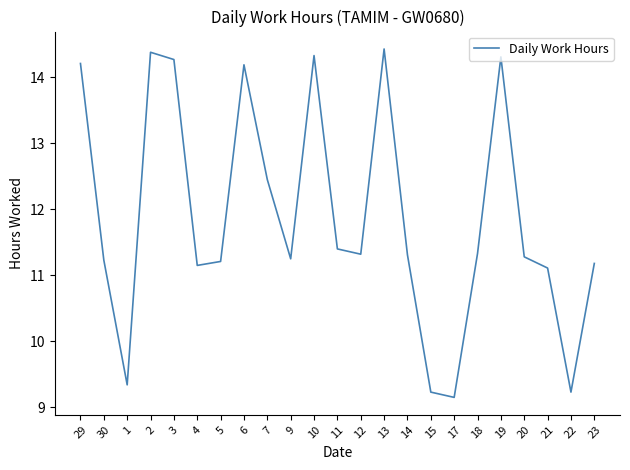

What is the sum of all values?

273.3